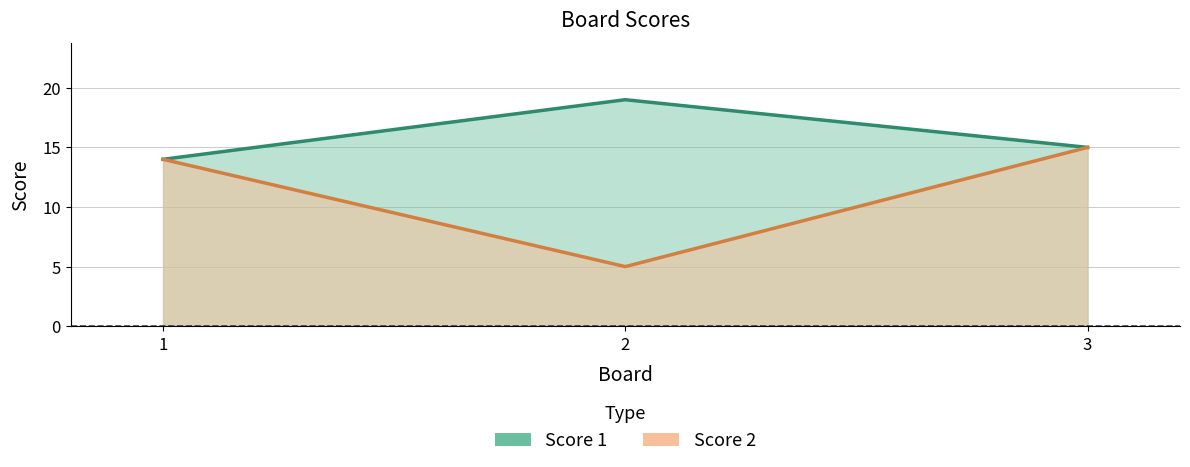

How many data points in Score 2 are above 14?

1